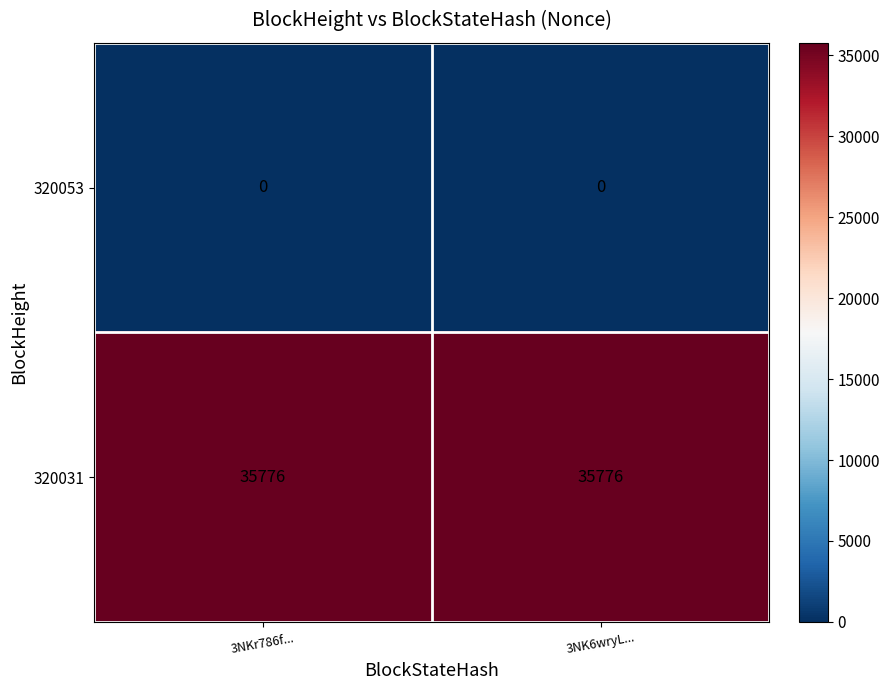

At how many categories does at least one series exceed 23719?

2